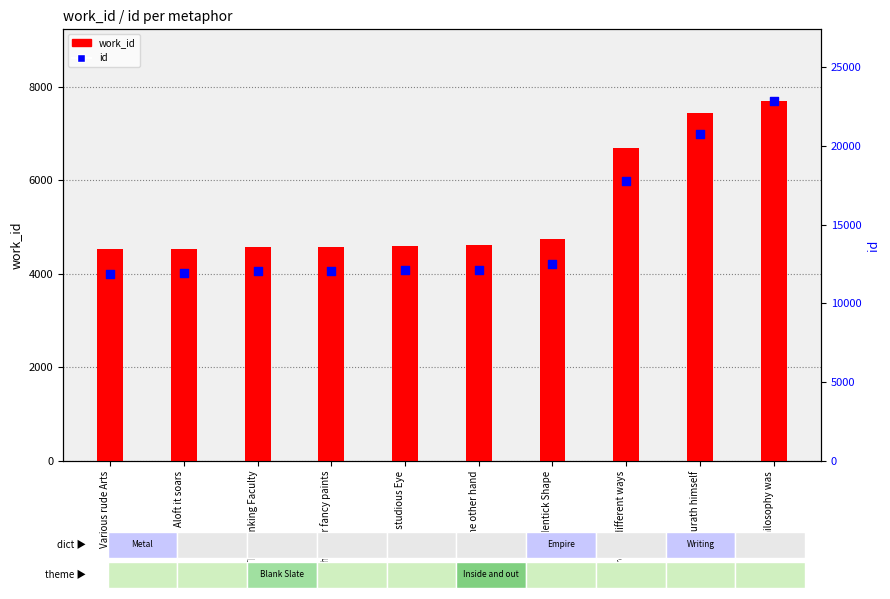

Which series reaches the maximum Y coordinate?

id